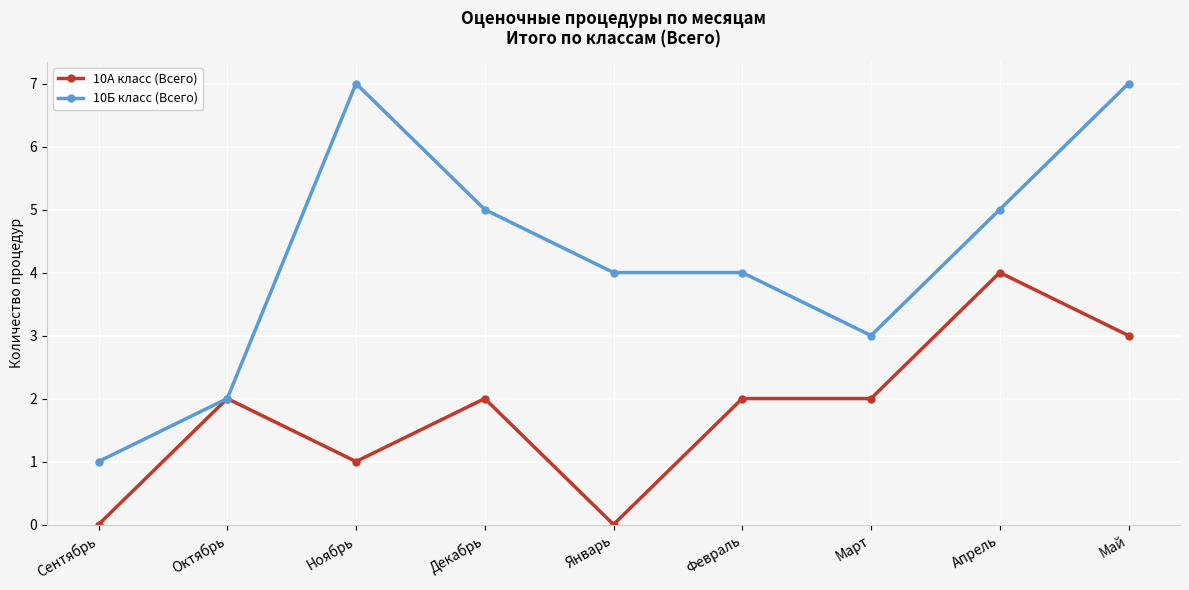

Rank the series by their maximum value, from lowest to highest.

10А класс (Всего), 10Б класс (Всего)